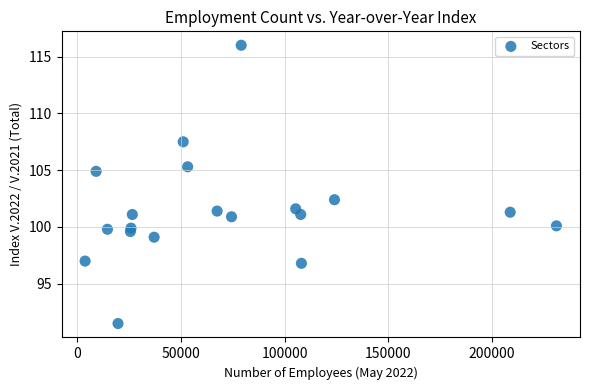

What is the range of Y values (max minus min)?

24.5